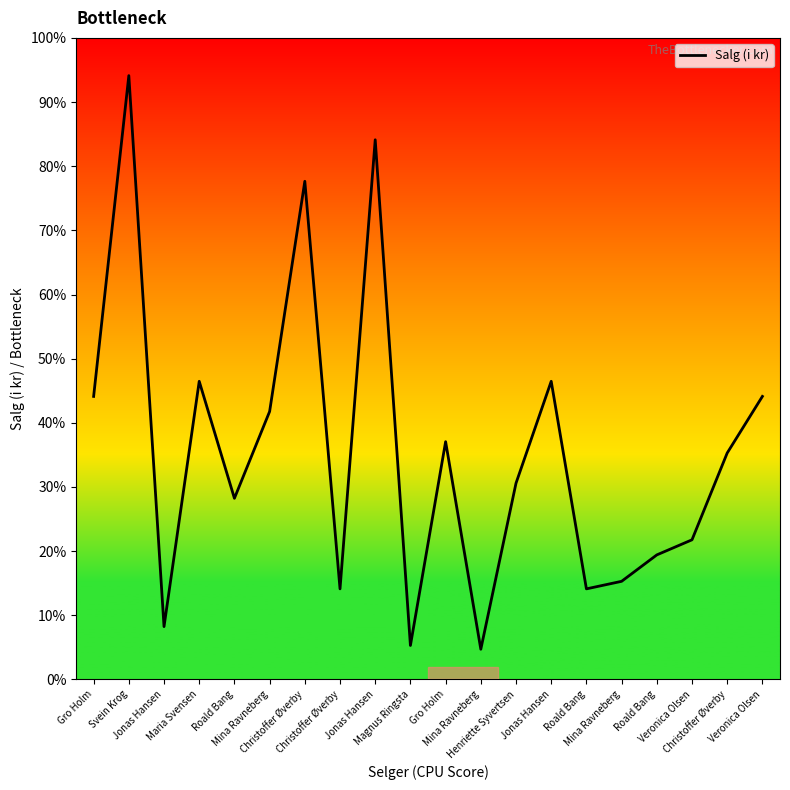

What is the greatest value displayed?

94.1